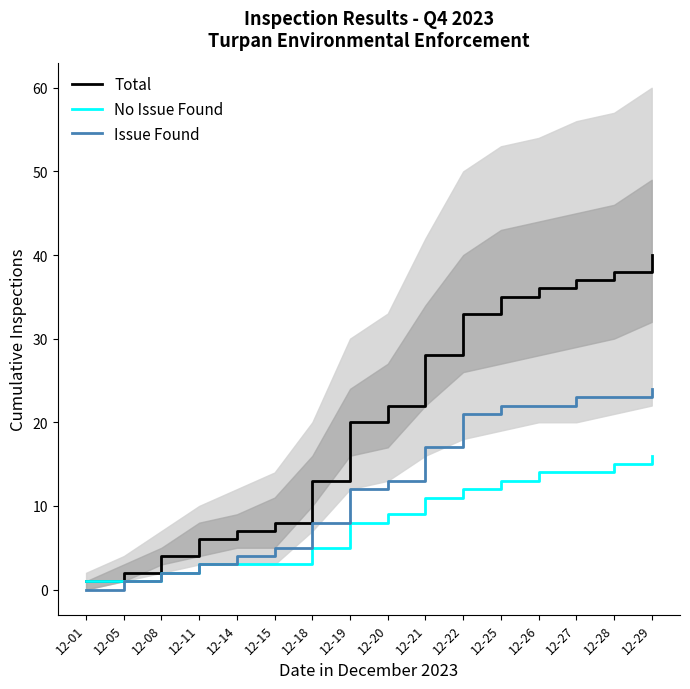

What is the highest value of the Total series?

40